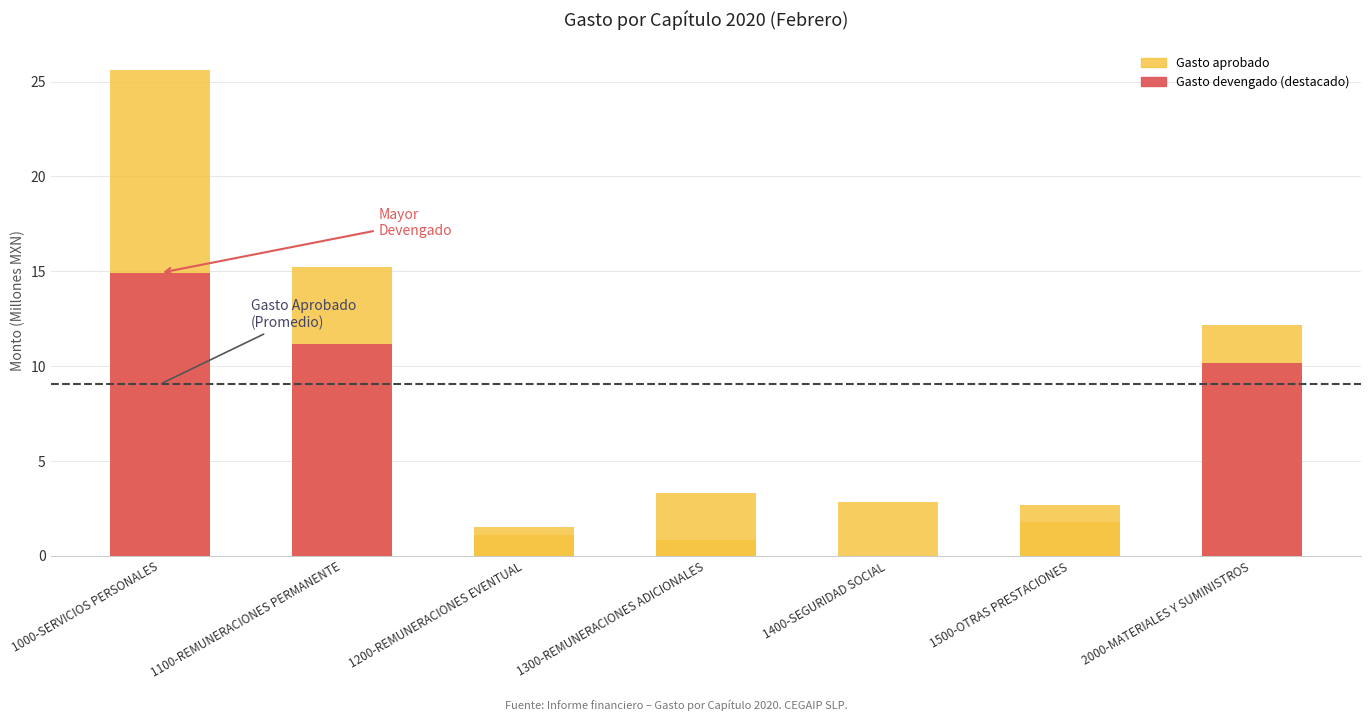

Which series changed the most between 1200-REMUNERACIONES EVENTUAL and 2000-MATERIALES Y SUMINISTROS?

Gasto aprobado